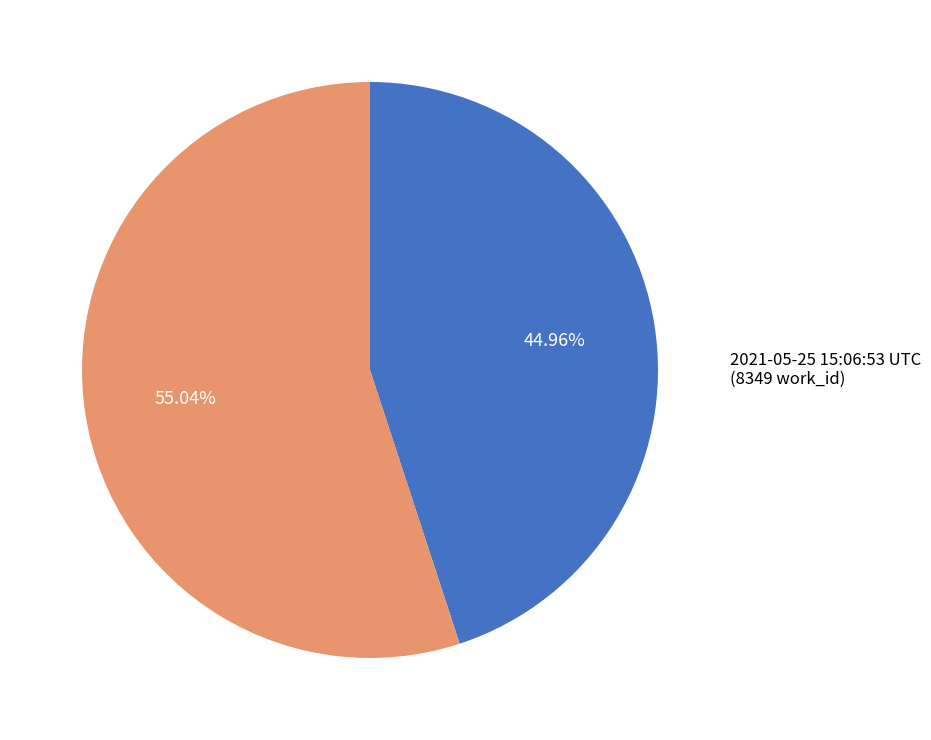

Does any single category account for the majority?

Yes